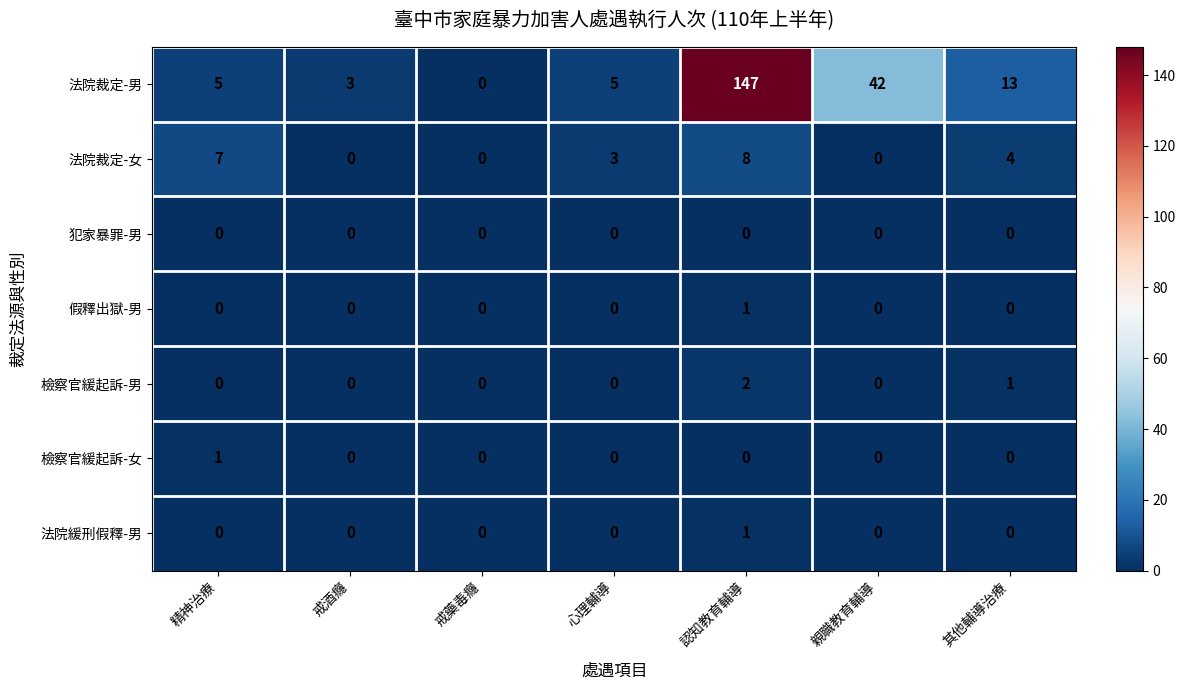

Between 認知教育輔導 and 其他輔導治療, which series saw the biggest shift?

法院裁定-男